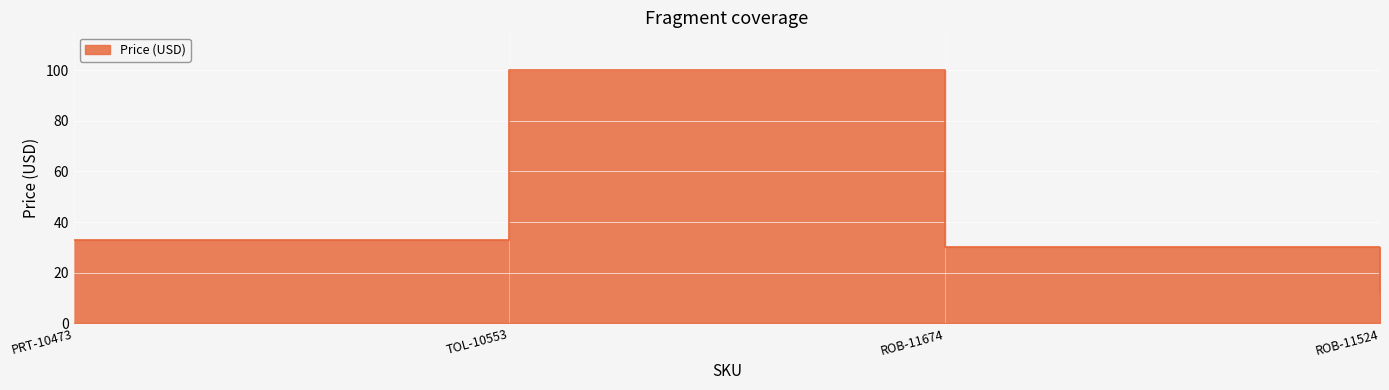

What is the sum of all values?

174.8